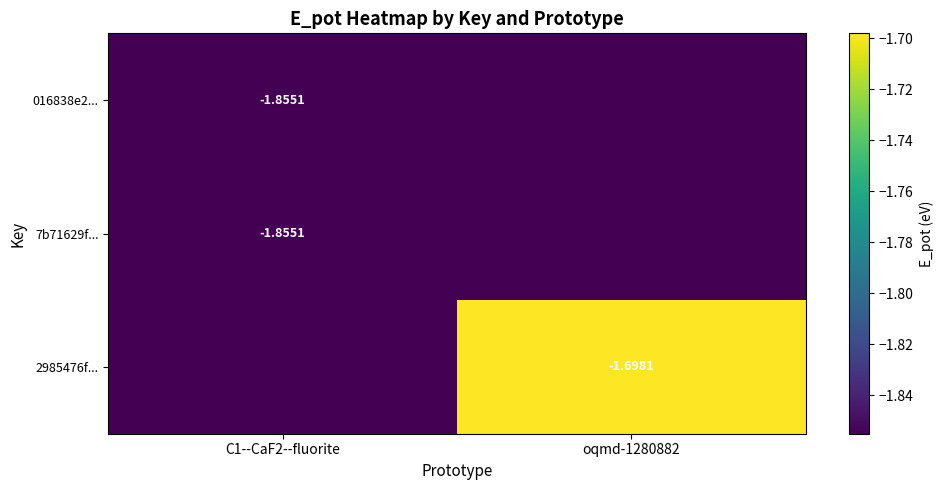

At oqmd-1280882, list the series in order from largest to smallest.

2985476f..., 016838e2..., 7b71629f...